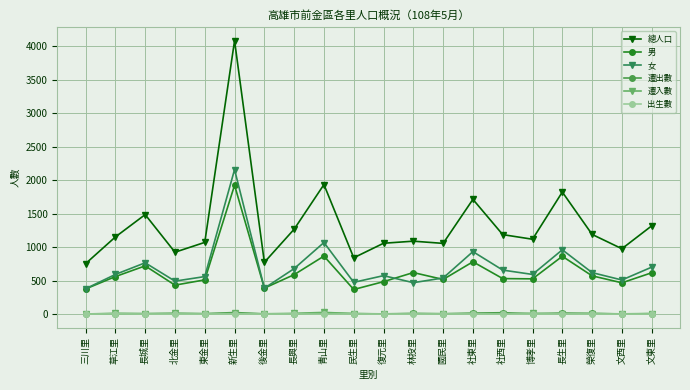

True or false: 遷出數 has a value of 14 at 社東里.

True